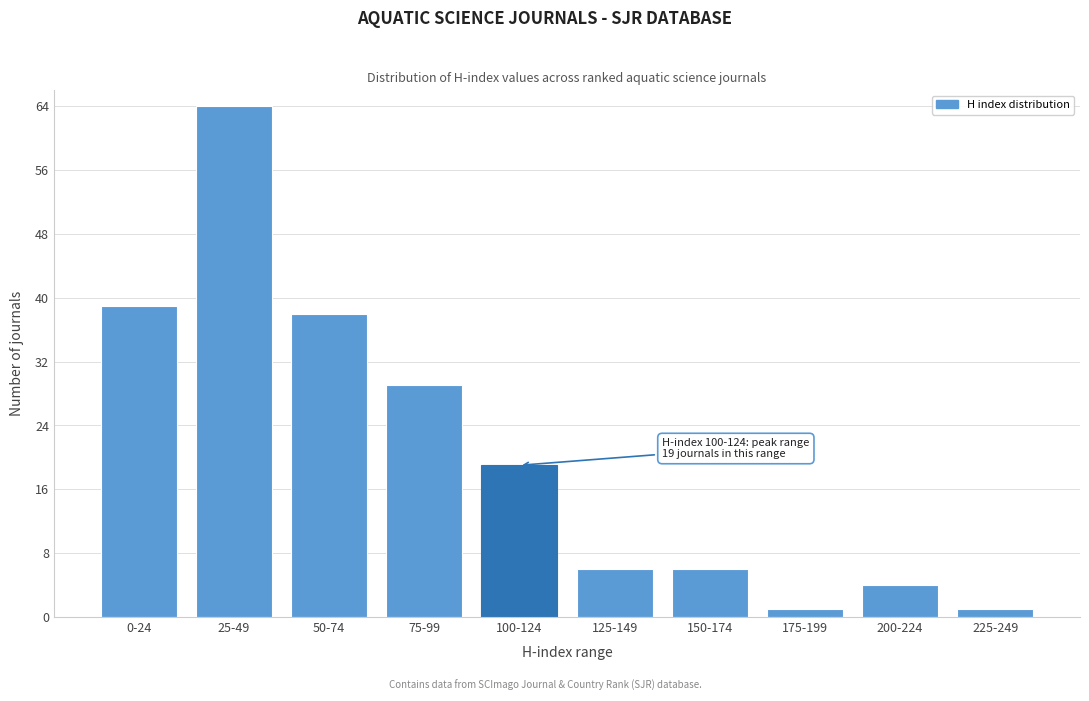

Reading right to left, list all the values displayed in this chart.

225-249=1	200-224=4	175-199=1	150-174=6	125-149=6	100-124=19	75-99=29	50-74=38	25-49=64	0-24=39